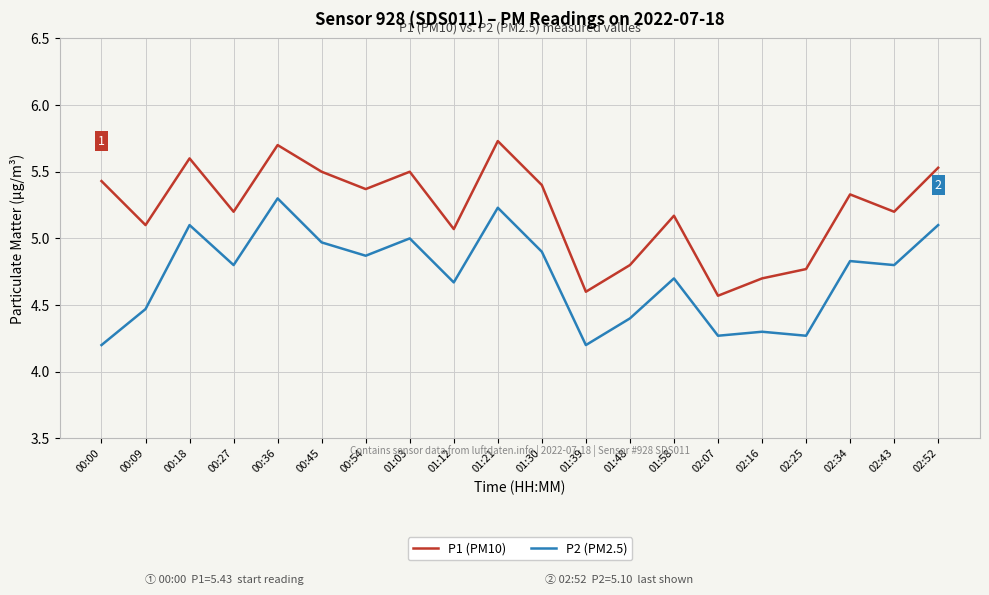

True or false: P1 (PM10) and P2 (PM2.5) intersect in this chart.

False